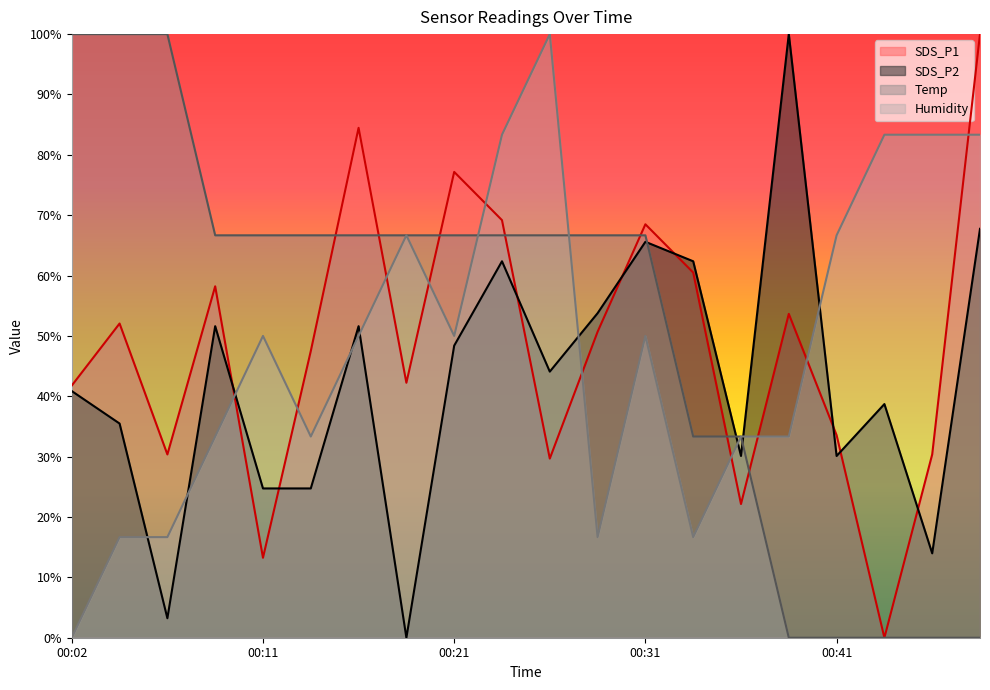

How many distinct data groups are displayed?

4